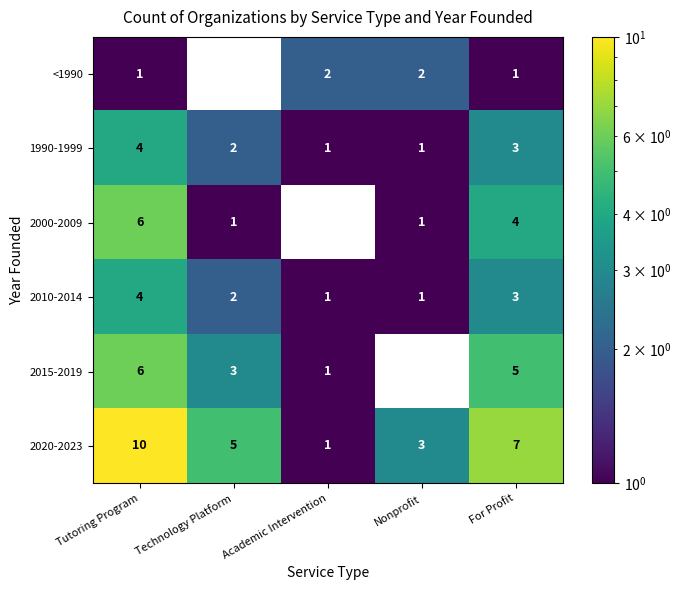

True or false: 2010-2014 has a value of 1 at Academic Intervention.

True